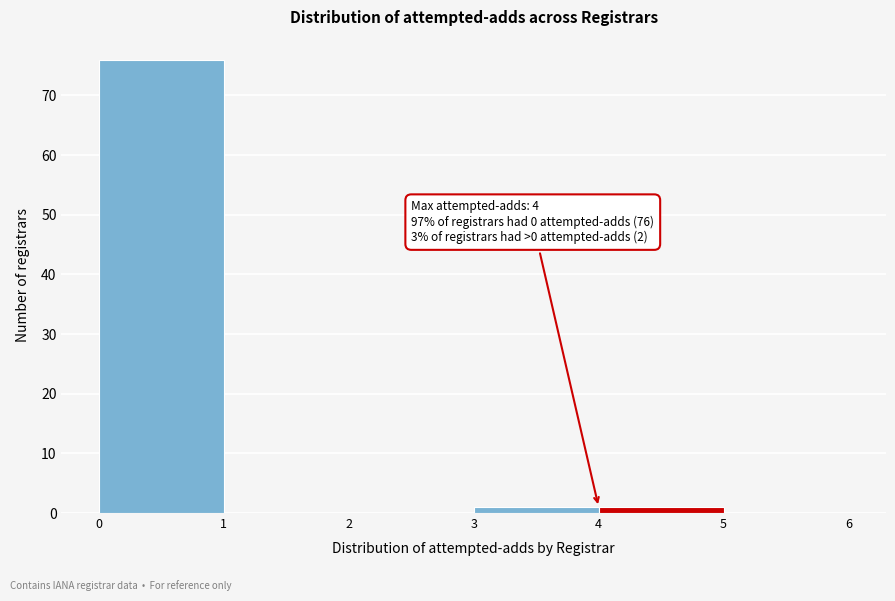

Over which range of the x-axis is the bar tallest?

0 to 1